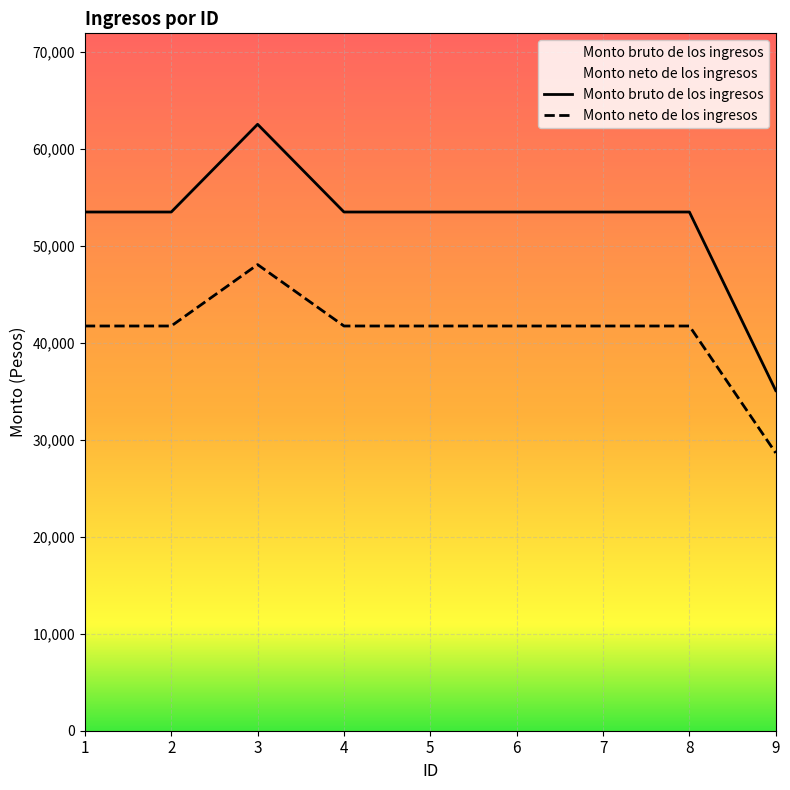

True or false: Monto bruto de los ingresos has a value of 35060.6 at 9.

True